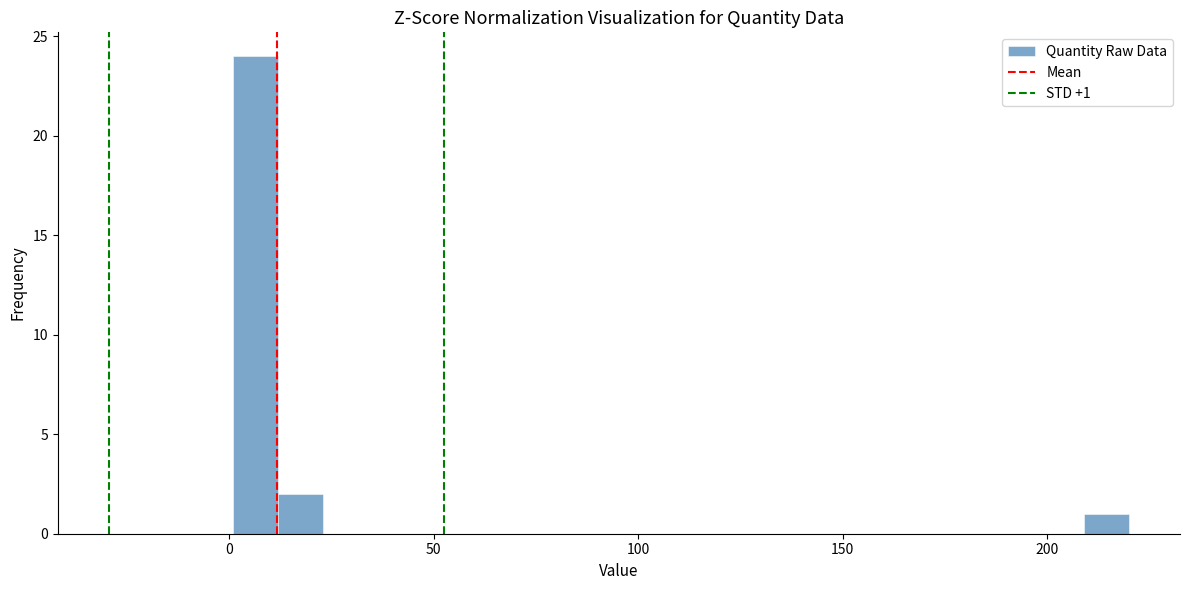

Read against the x-axis, roughly where is the centre of the tallest bar?

5